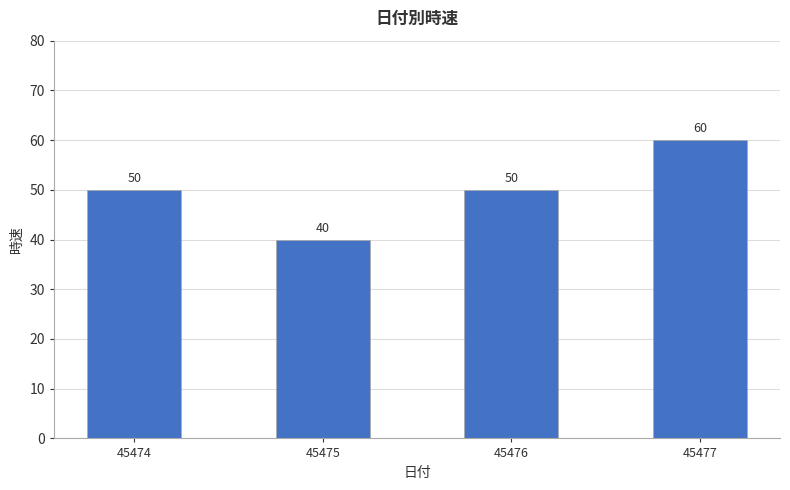

The chart shows a value of 40 at 45475. True or false?

True